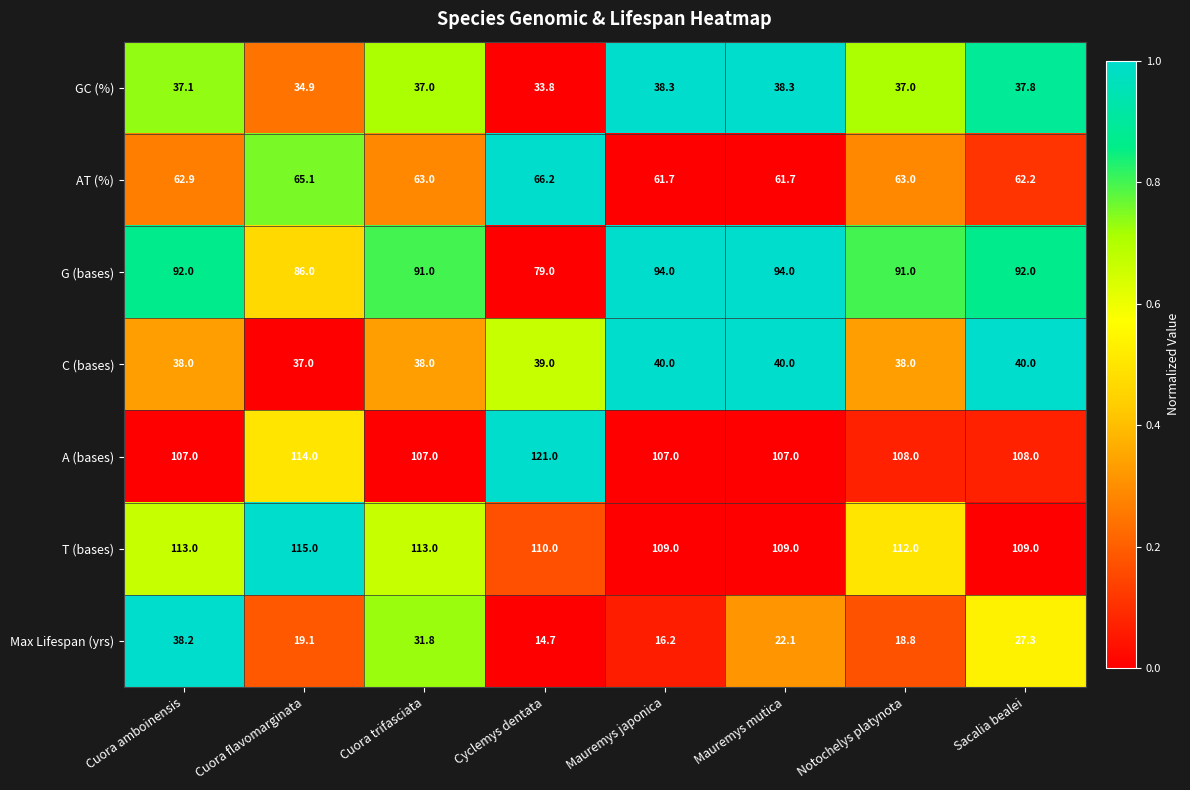

At which category is the sum across all series the highest?

Cuora amboinensis